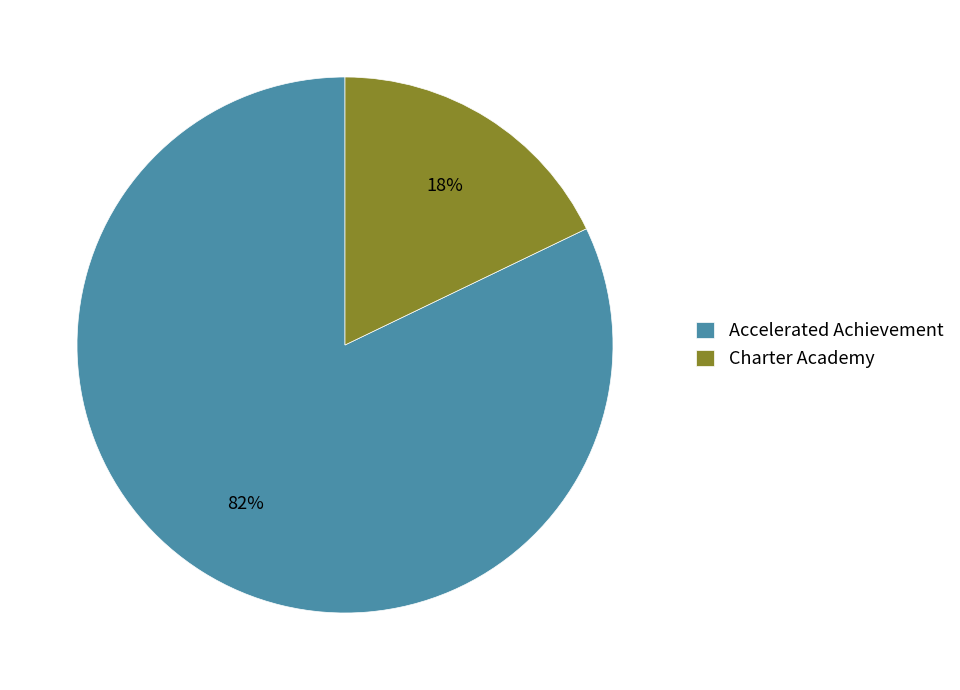

What is the ratio of the value at Accelerated Achievement to the value at Charter Academy?

4.6